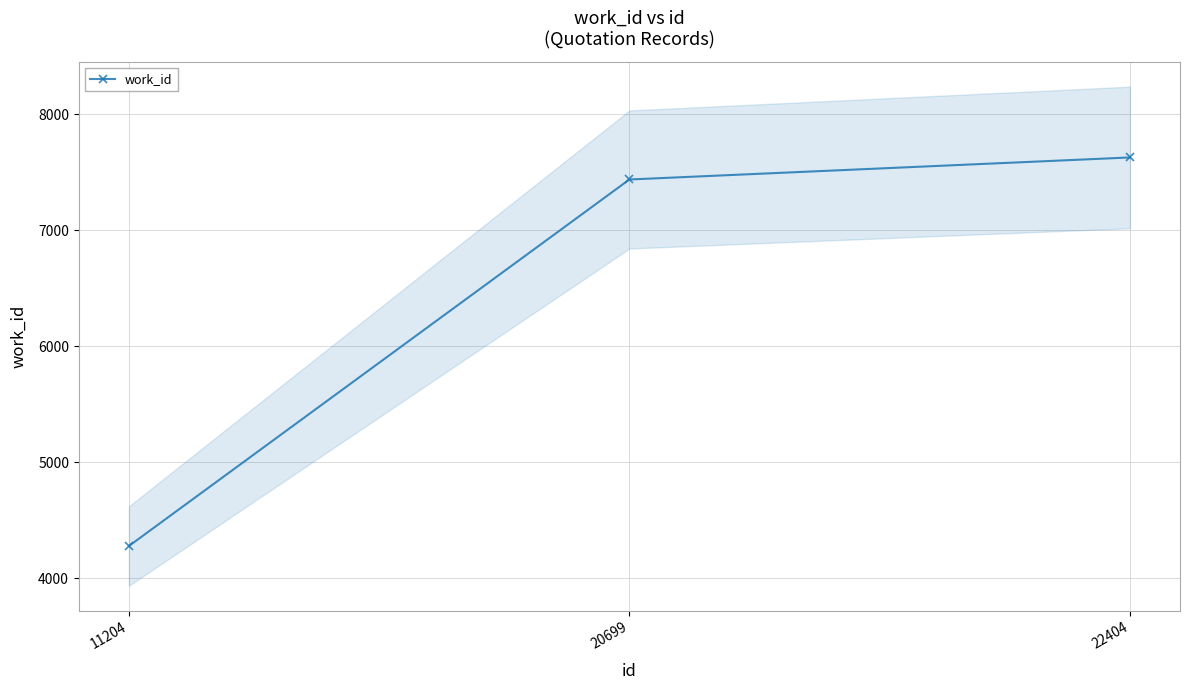

Which has a higher value, 11204 or 20699?

20699